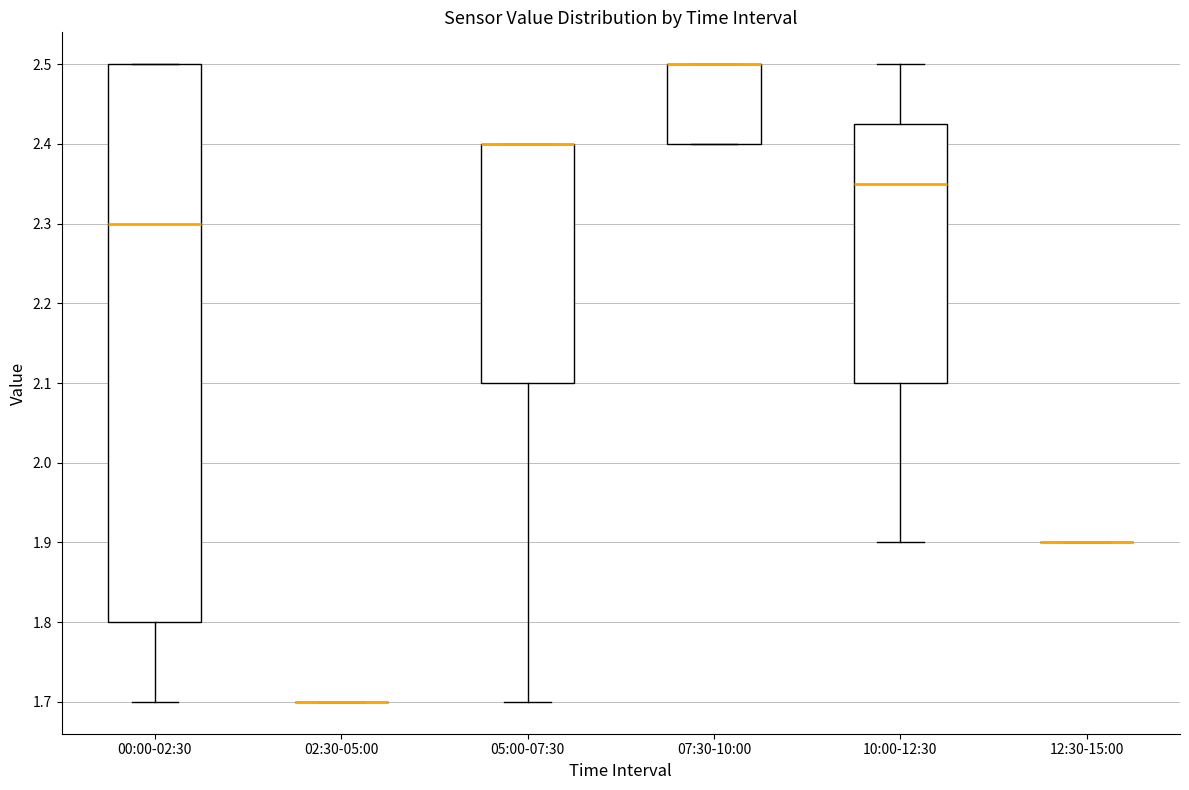

Reading left to right, read every box against the y-axis: the position of its median line, the range the box covers, and the ends of its whiskers. The values are not printed on the chart, so give them approximately, as read against the axis.

00:00-02:30: median 2.30, box 1.80 to 2.50, whiskers 1.70 to 2.50
02:30-05:00: box collapsed to a line at 1.70, whiskers 1.70 to 1.70
05:00-07:30: median 2.40 (drawn on the box's upper edge), box 2.10 to 2.40, whiskers 1.70 to 2.40
07:30-10:00: median 2.50 (drawn on the box's upper edge), box 2.40 to 2.50, whiskers 2.40 to 2.50
10:00-12:30: median 2.35, box 2.10 to 2.43, whiskers 1.90 to 2.50
12:30-15:00: box collapsed to a line at 1.90, whiskers 1.90 to 1.90